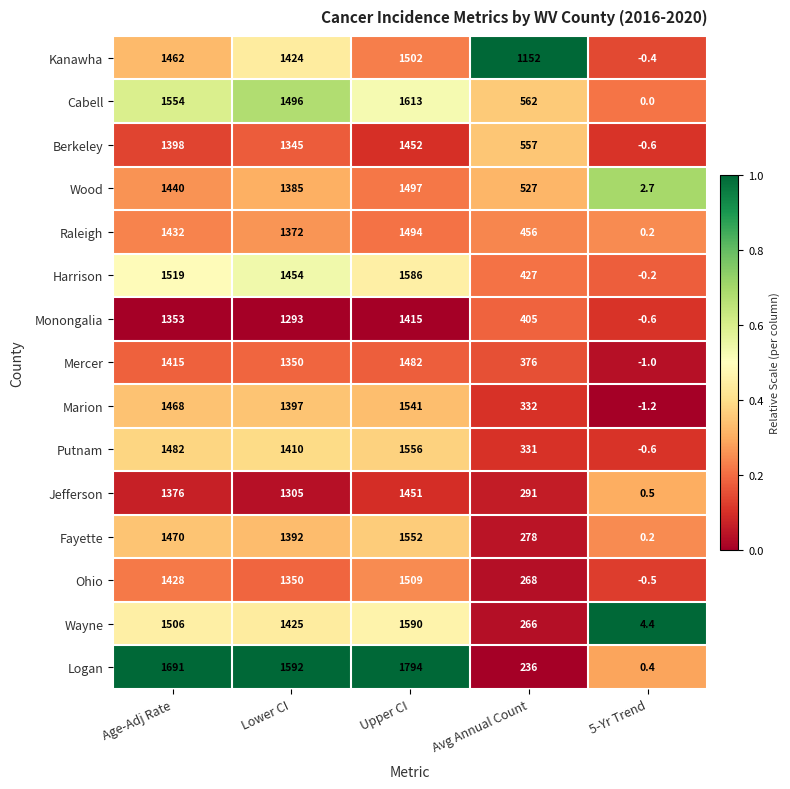

What is the total value across all series at Avg Annual Count?

6464.0